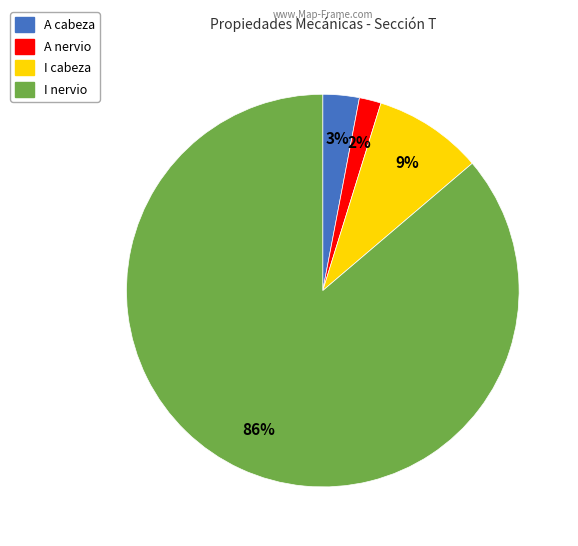

Is there any slice that represents more than half of the pie?

Yes